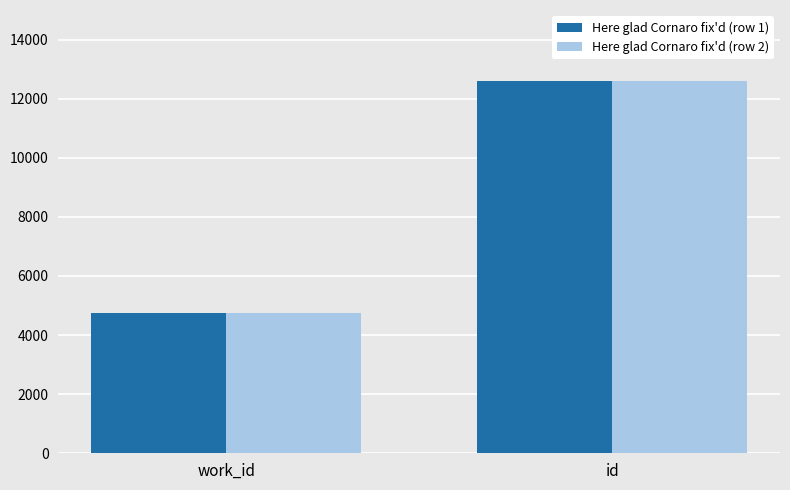

At which category is the sum across all series the highest?

id